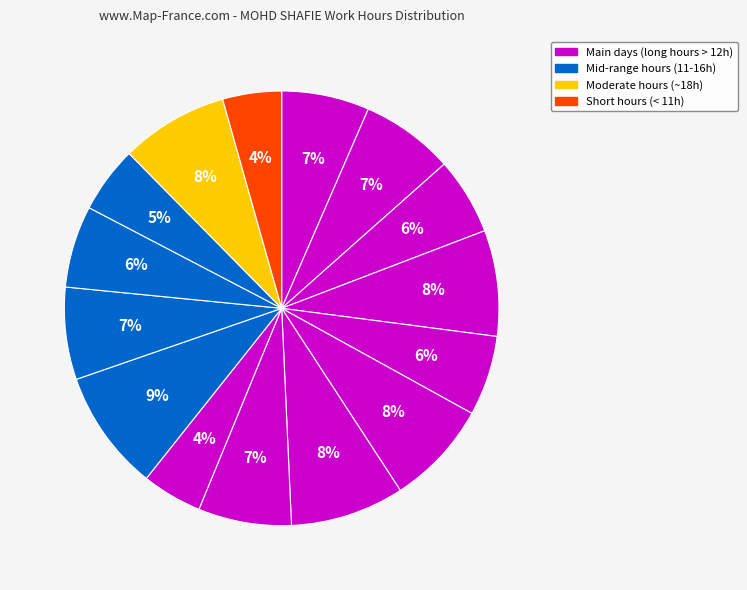

How many slices are in this pie chart?

15